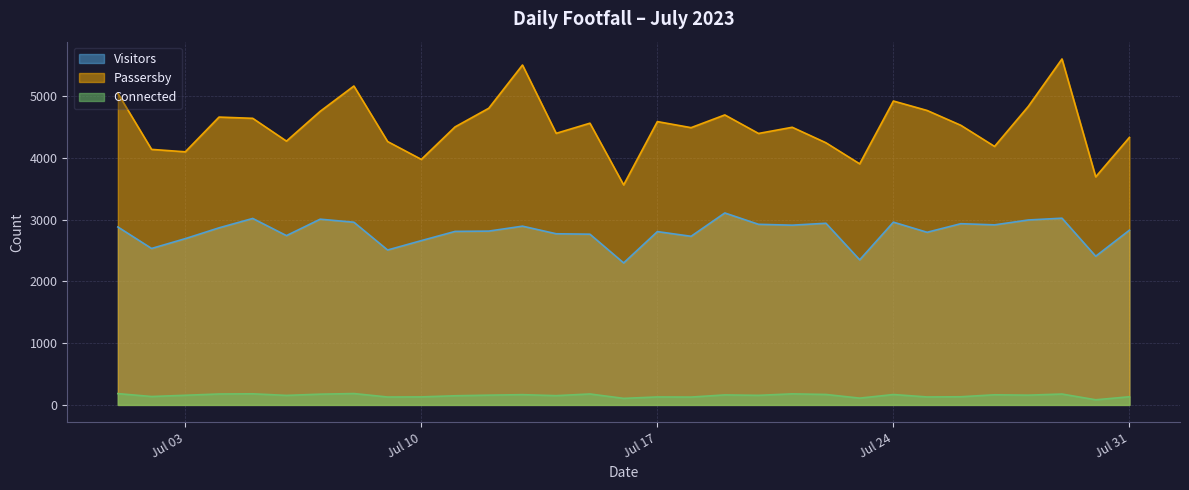

What is the minimum value for Passersby?

3562